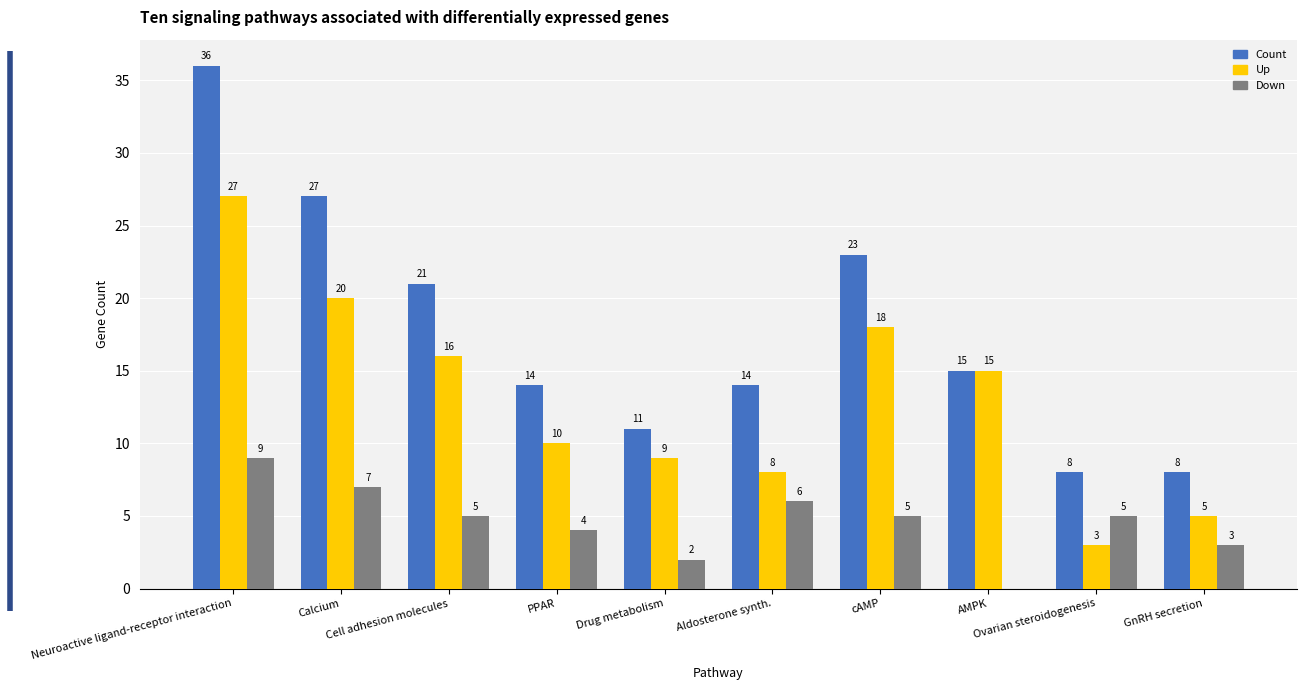

What is the sum of all Down values?

46